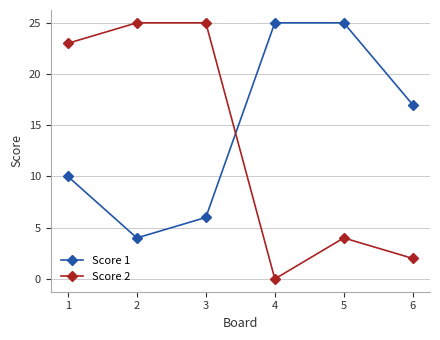

Is it true that Score 2 equals 4 at 5?

True